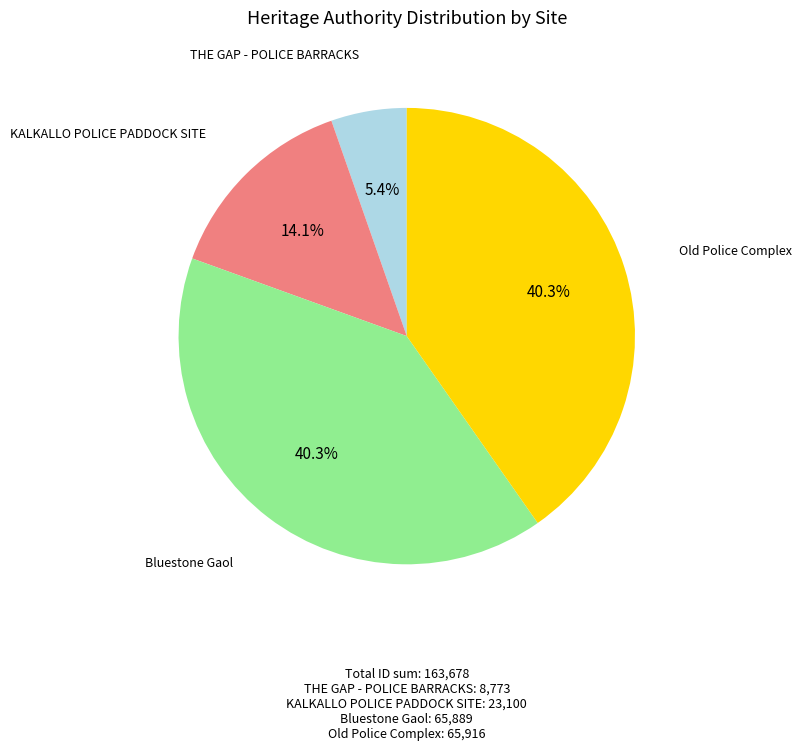

Which has a higher value, THE GAP - POLICE BARRACKS or Old Police Complex?

Old Police Complex